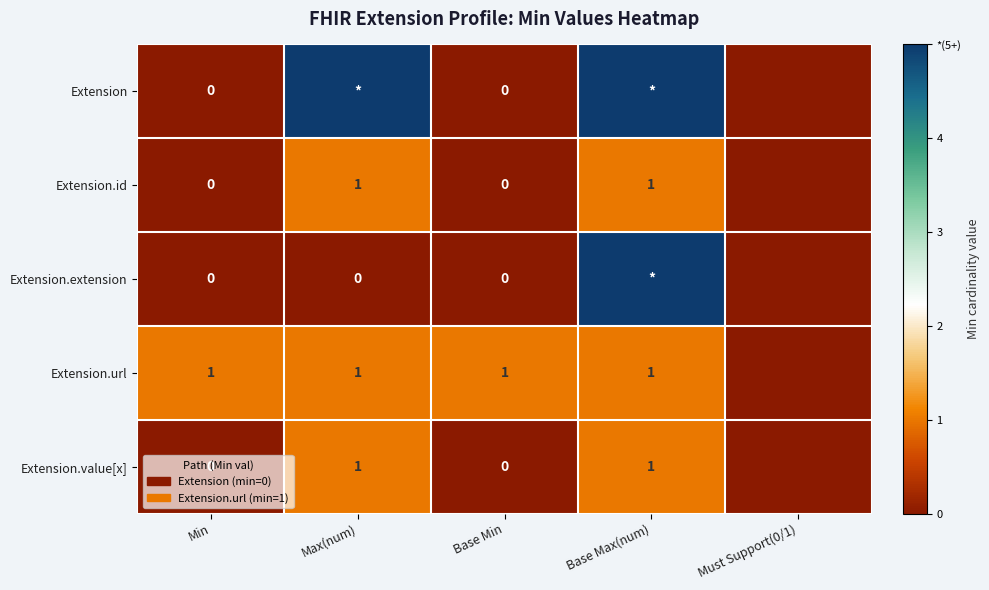

Is it true that Extension.value[x] equals 0 at Max(num)?

False